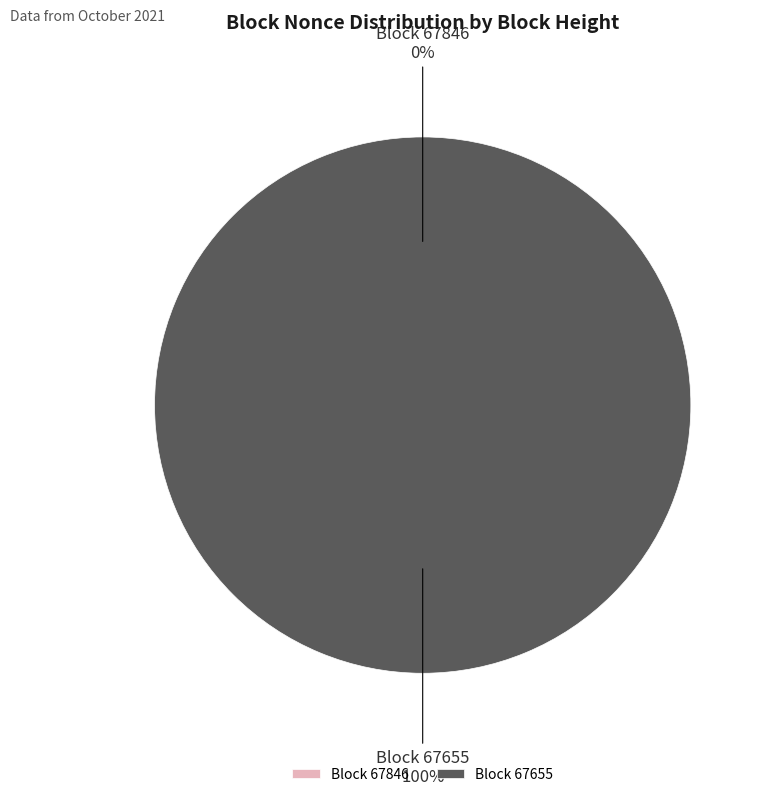

Which category has the biggest portion of the pie?

67655